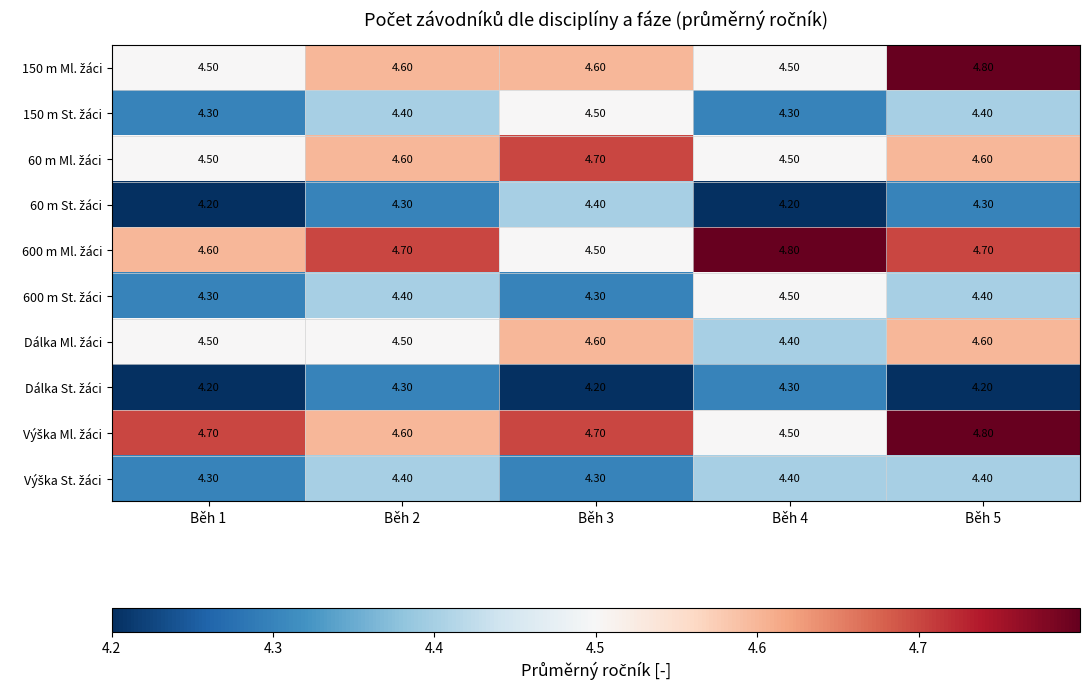

What is the total value across all series at Běh 3?

44.8